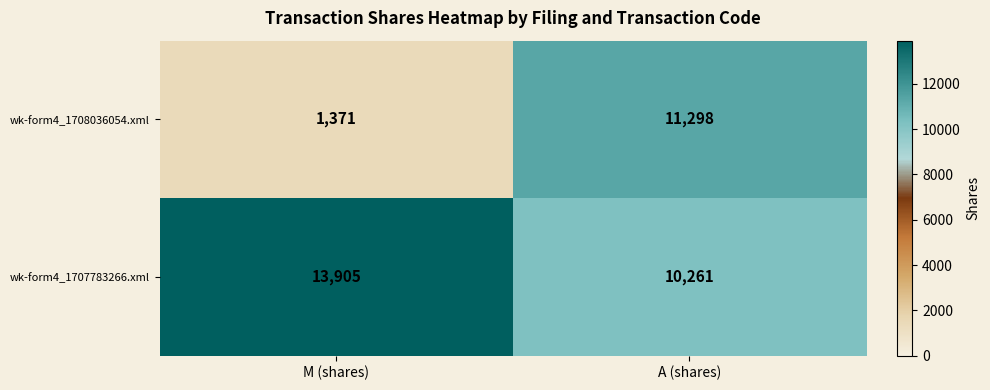

List the series in order of their peak value, lowest first.

wk-form4_1708036054.xml, wk-form4_1707783266.xml